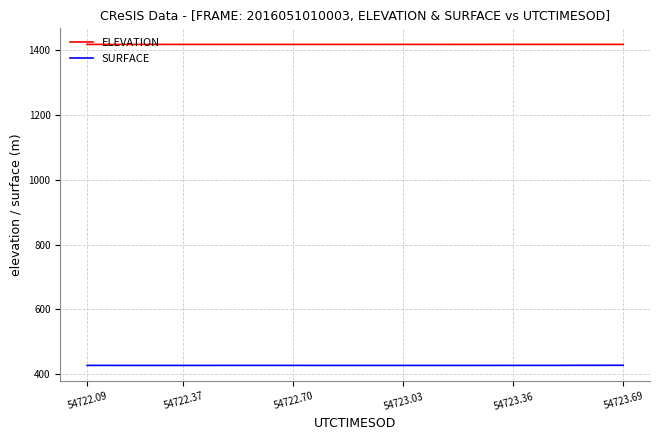

How many lines are shown in the chart?

2